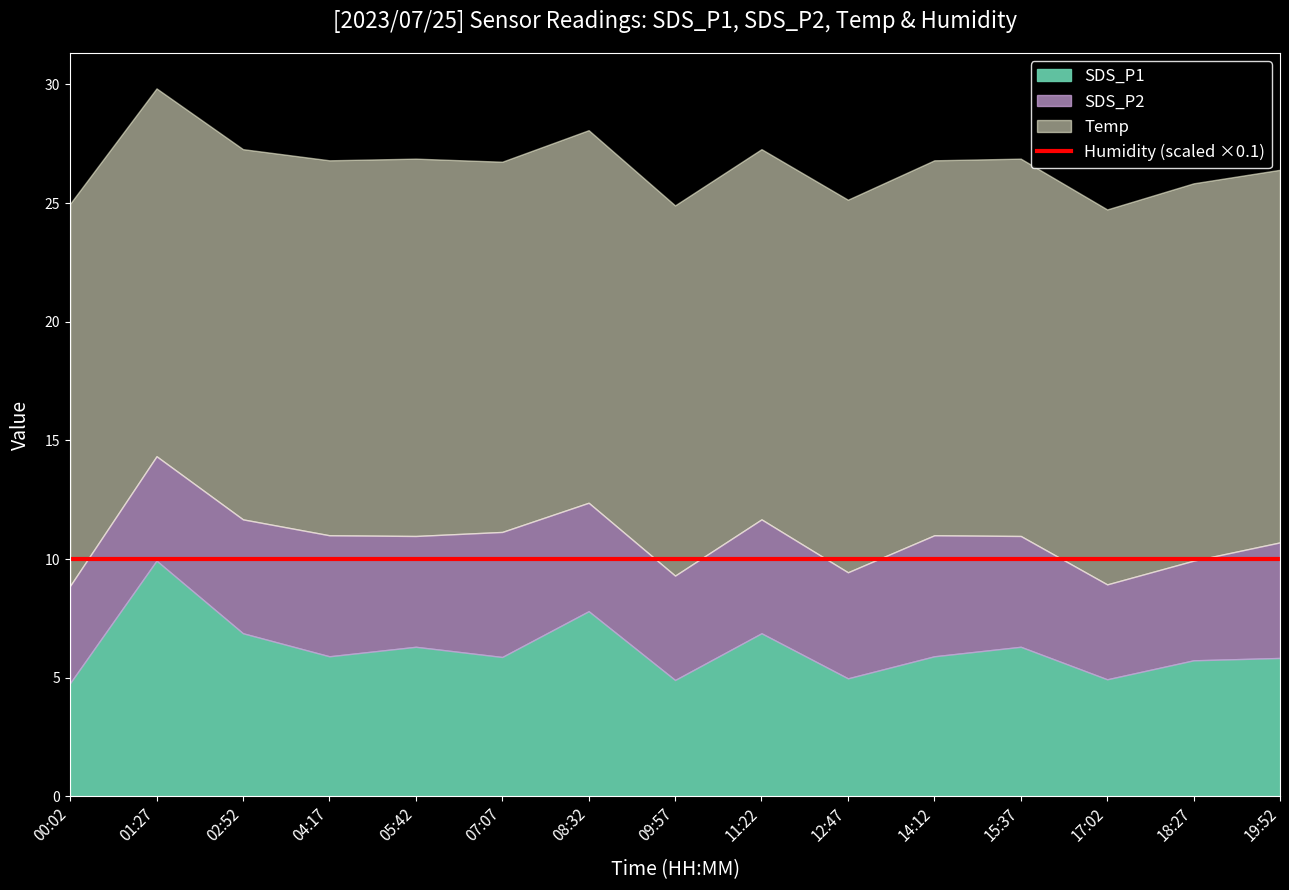

What is the sum of all SDS_P1 values?

92.9